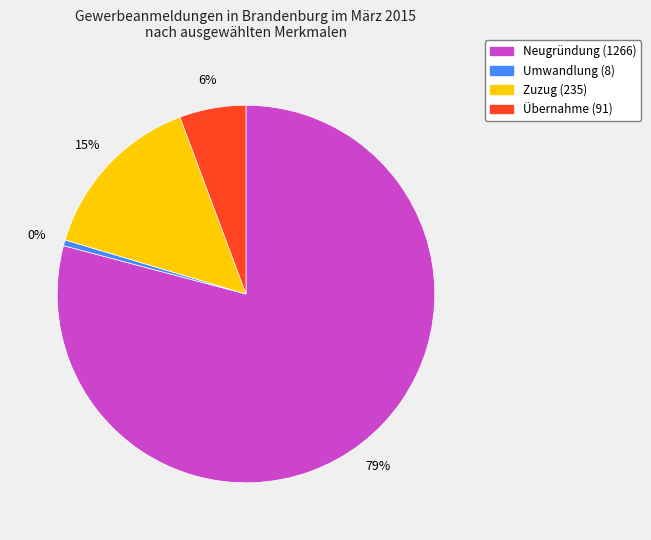

To the nearest percent, what portion does Übernahme represent?

6%